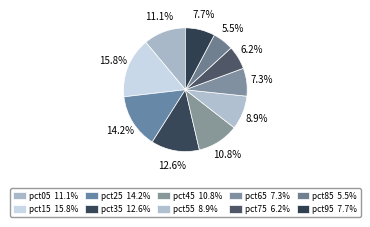

The pct45 slice represents 1% of the pie. True or false?

False